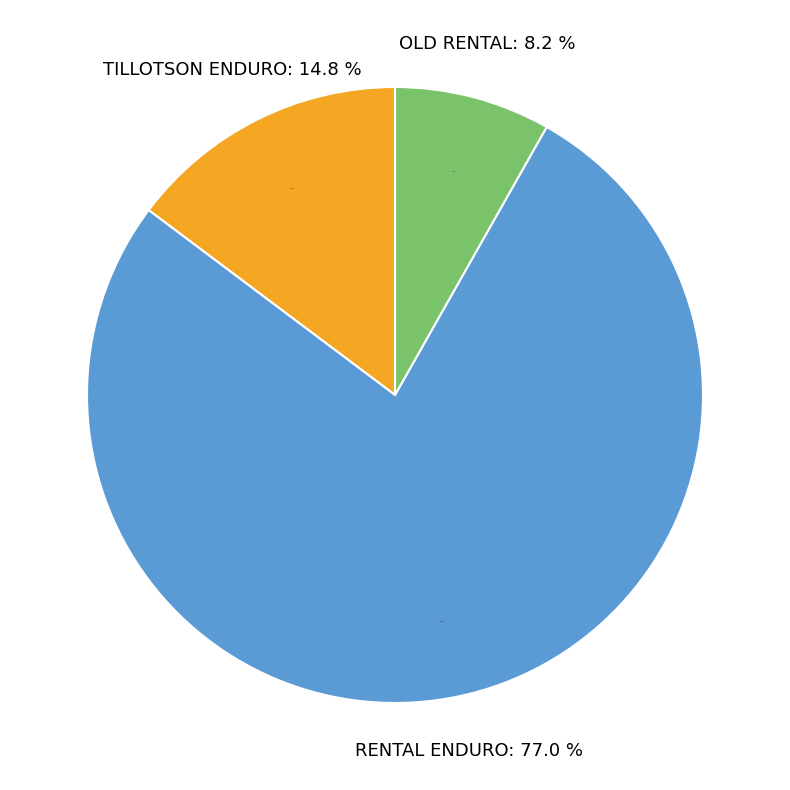

True or false: RENTAL ENDURO accounts for 77% of the total.

True